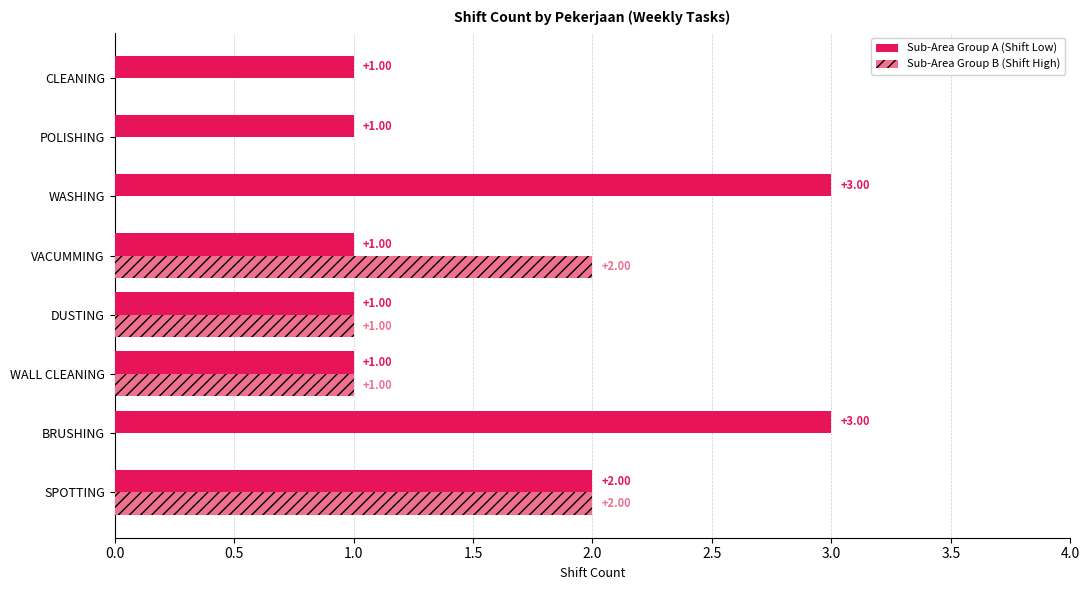

Between DUSTING and POLISHING, which series saw the biggest shift?

Sub-Area Group B (Shift High)